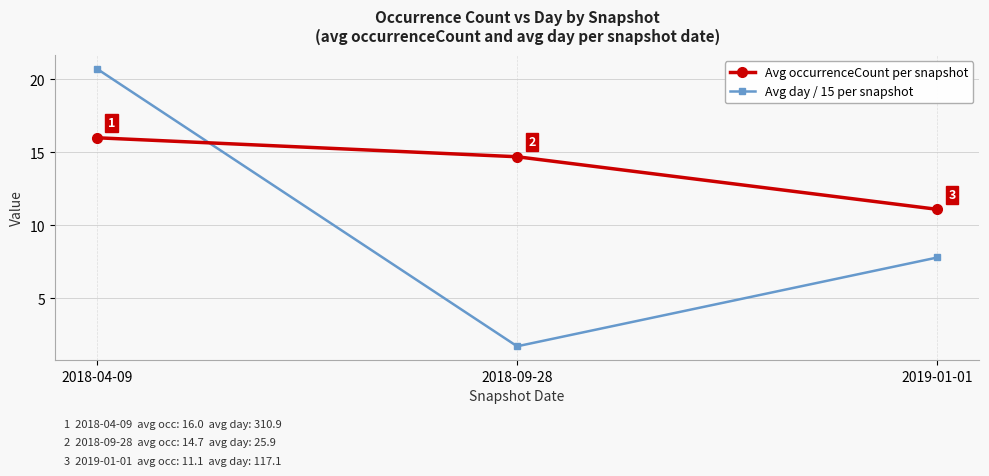

At which label does Avg occurrenceCount per snapshot reach its peak?

2018-04-09